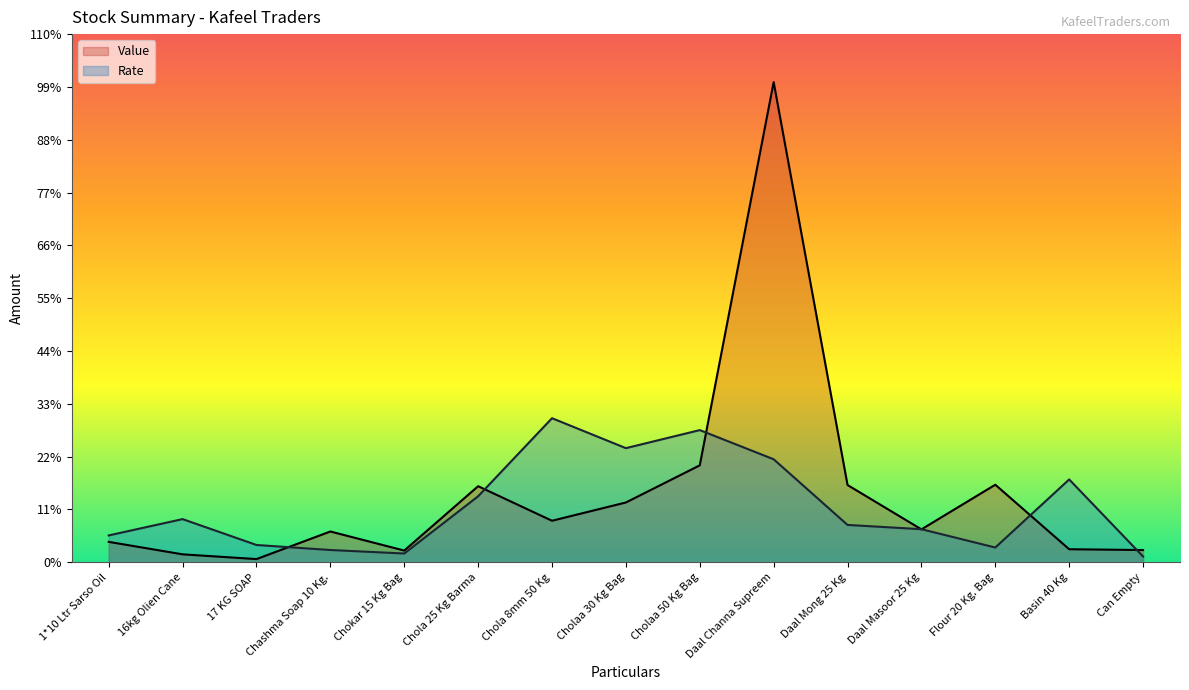

True or false: Rate has a value of 48439.7 at 17 KG SOAP.

False